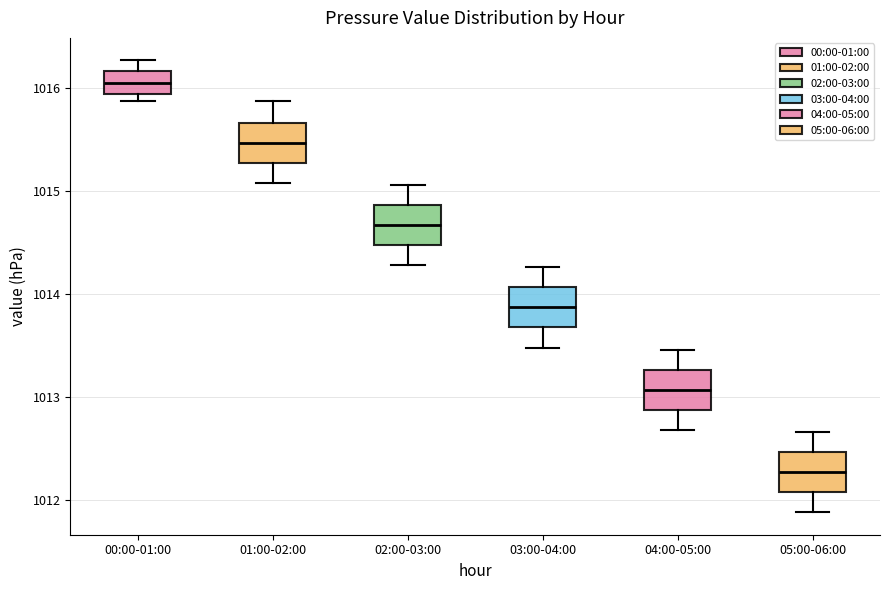

Where is the lower edge of the box for 00:00-01:00 on the y-axis? The values are not printed on the chart, so give them approximately, as read against the axis.

1015.9